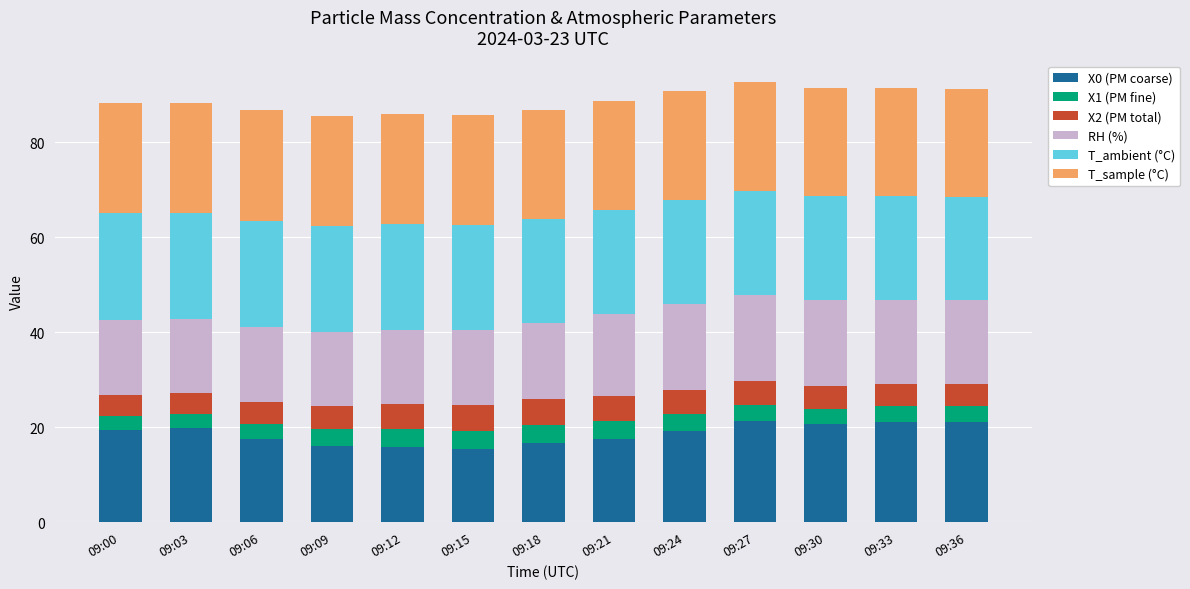

What is the total value across all series at 09:27?

92.6